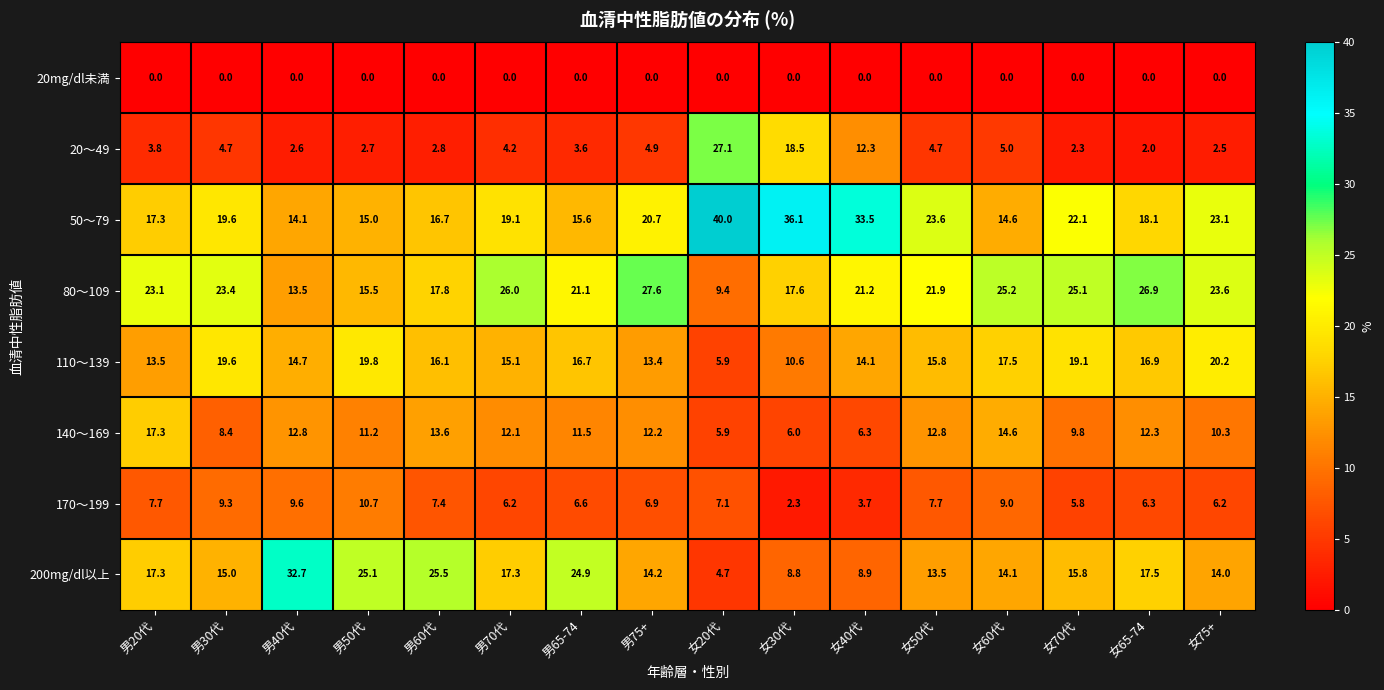

Count the number of categories in the chart.

16